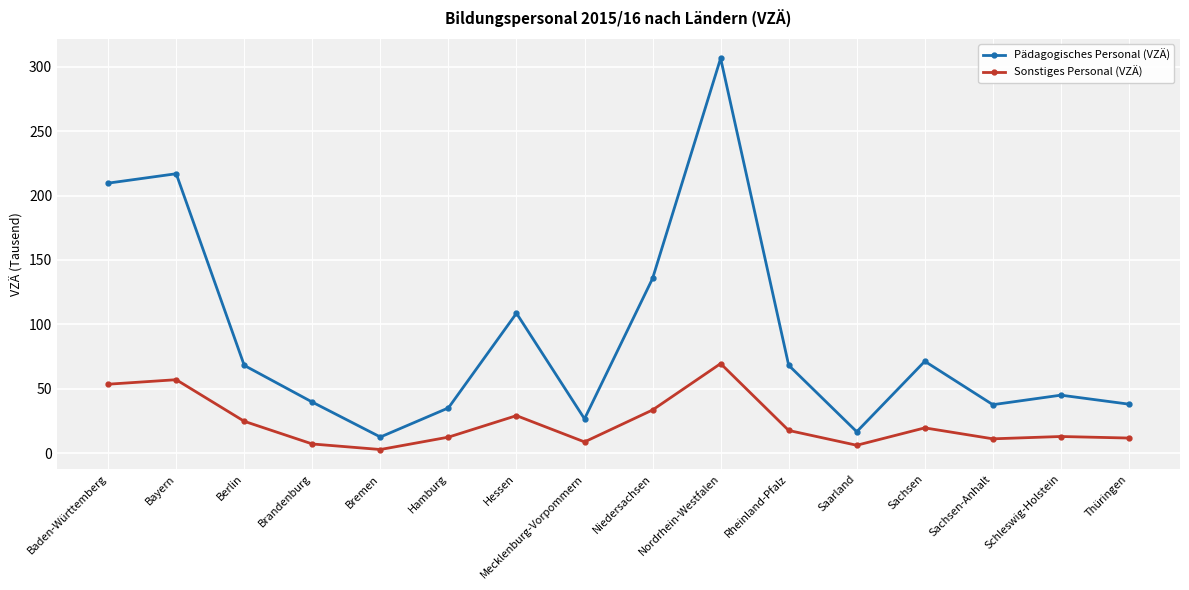

At which category is the sum across all series the highest?

Nordrhein-Westfalen